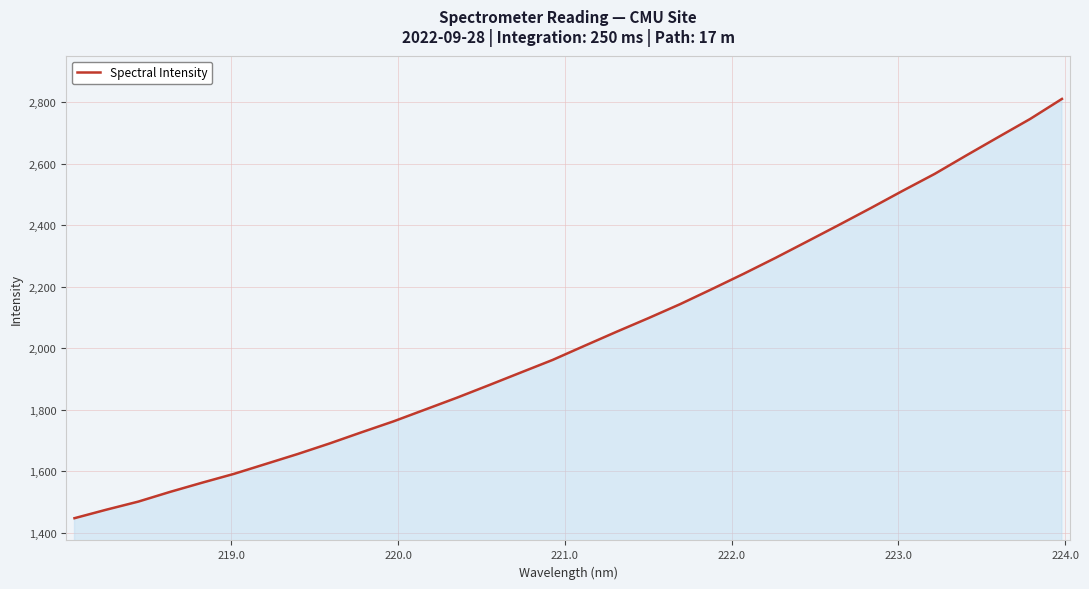

What is the minimum value shown in the chart?

1447.5